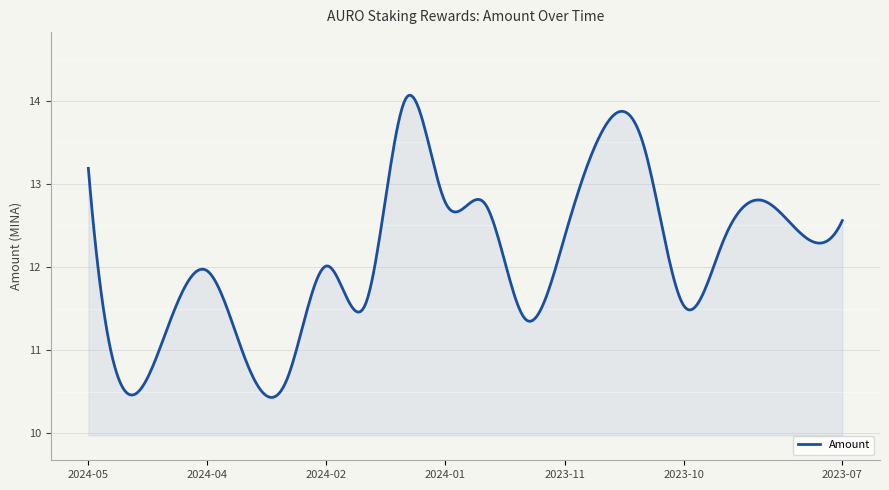

What is the maximum value shown in the chart?

14.1